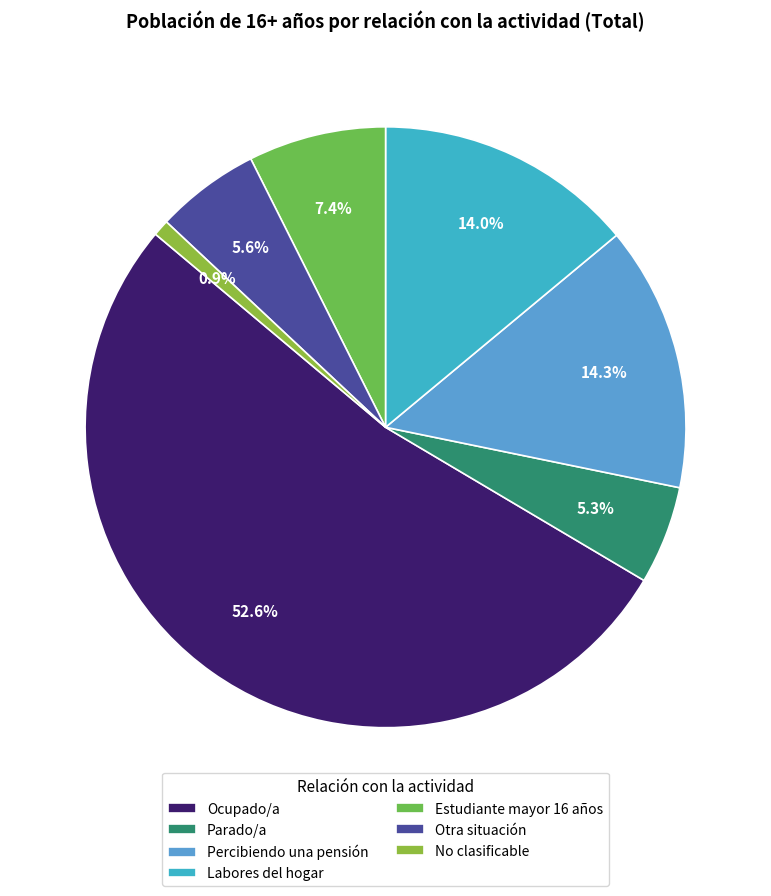

To the nearest percent, what percentage of the pie is No clasificable?

1%